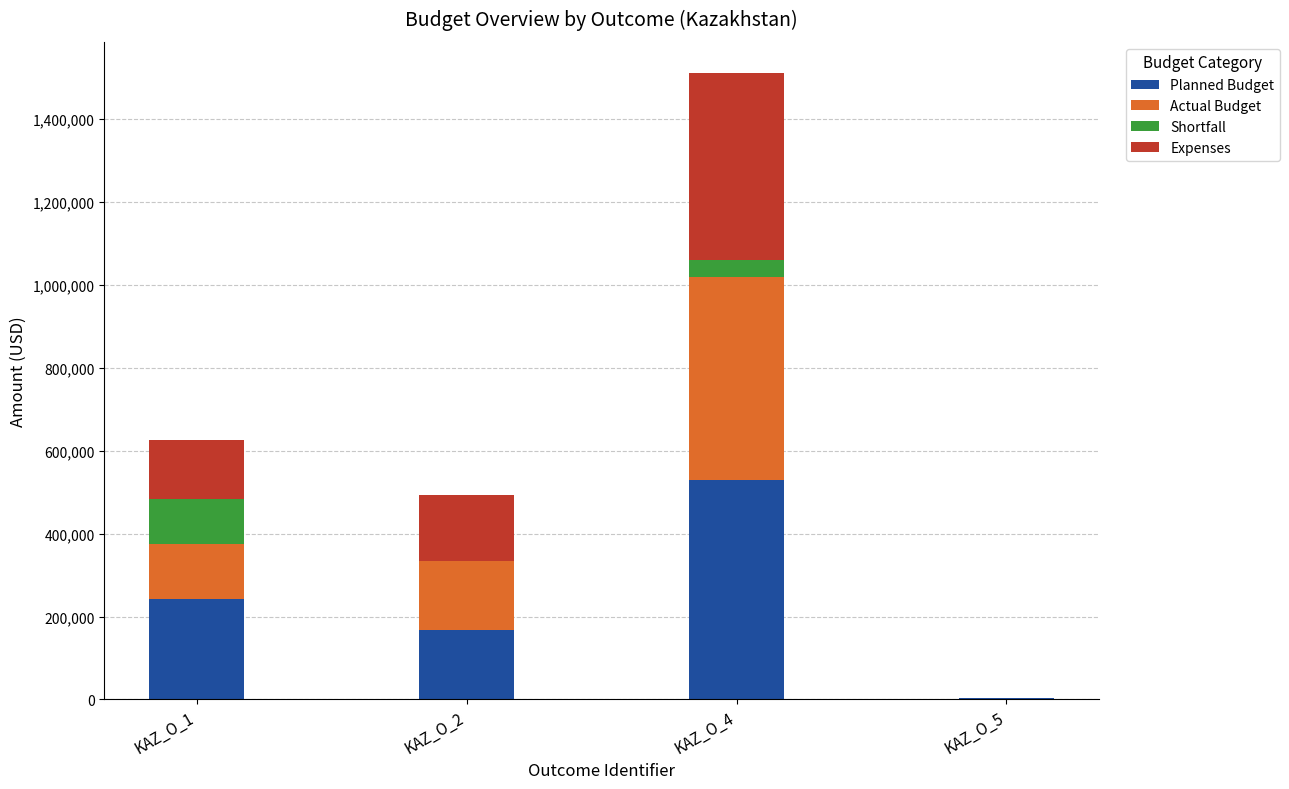

At which category is the sum across all series the highest?

KAZ_O_4